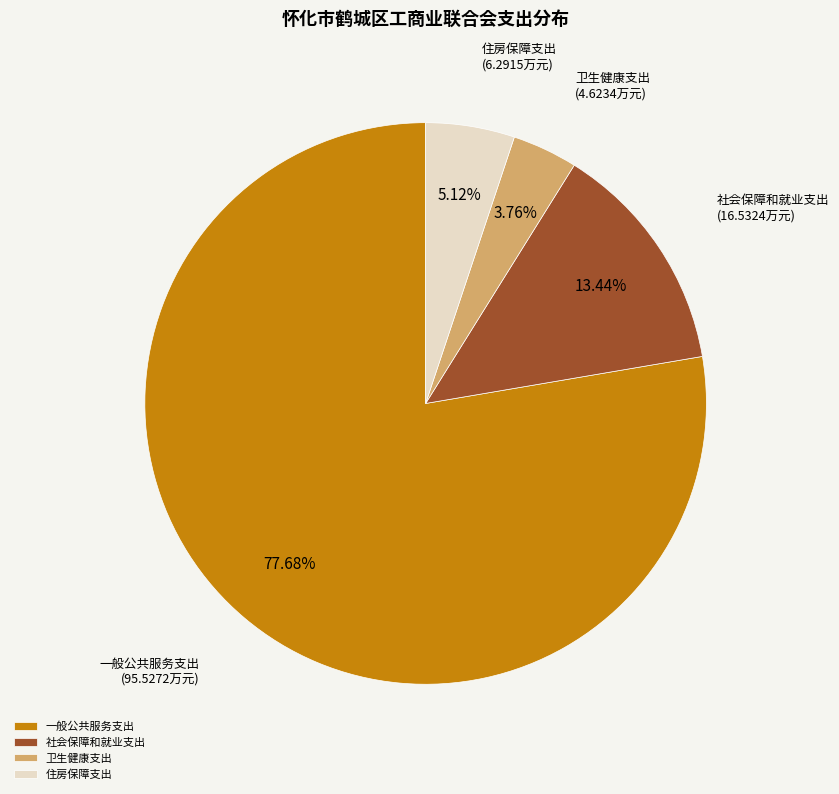

To the nearest percent, what percentage of the pie is 卫生健康支出?

4%